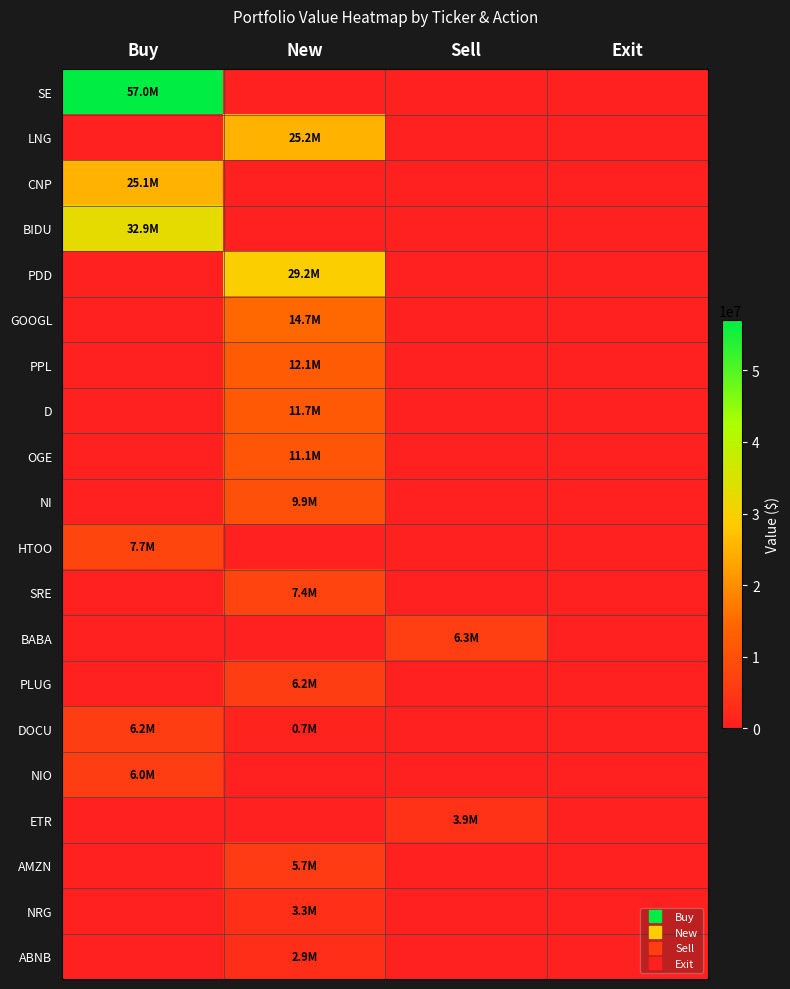

Reading left to right, list all the values displayed in this chart.

SE: Buy=57045000	New=0	Sell=0	Exit=0
LNG: Buy=0	New=25155000	Sell=0	Exit=0
CNP: Buy=25133000	New=0	Sell=0	Exit=0
BIDU: Buy=32853000	New=0	Sell=0	Exit=0
PDD: Buy=0	New=29176000	Sell=0	Exit=0
GOOGL: Buy=0	New=14667000	Sell=0	Exit=0
PPL: Buy=0	New=12097000	Sell=0	Exit=0
D: Buy=0	New=11676000	Sell=0	Exit=0
OGE: Buy=0	New=11061000	Sell=0	Exit=0
NI: Buy=0	New=9861000	Sell=0	Exit=0
HTOO: Buy=7715000	New=0	Sell=0	Exit=0
SRE: Buy=0	New=7445000	Sell=0	Exit=0
BABA: Buy=0	New=0	Sell=6317000	Exit=0
PLUG: Buy=0	New=6154000	Sell=0	Exit=0
DOCU: Buy=6192000	New=699000	Sell=0	Exit=0
NIO: Buy=6029000	New=0	Sell=0	Exit=0
ETR: Buy=0	New=0	Sell=3908000	Exit=0
AMZN: Buy=0	New=5739000	Sell=0	Exit=0
NRG: Buy=0	New=3305000	Sell=0	Exit=0
ABNB: Buy=0	New=2919000	Sell=0	Exit=0